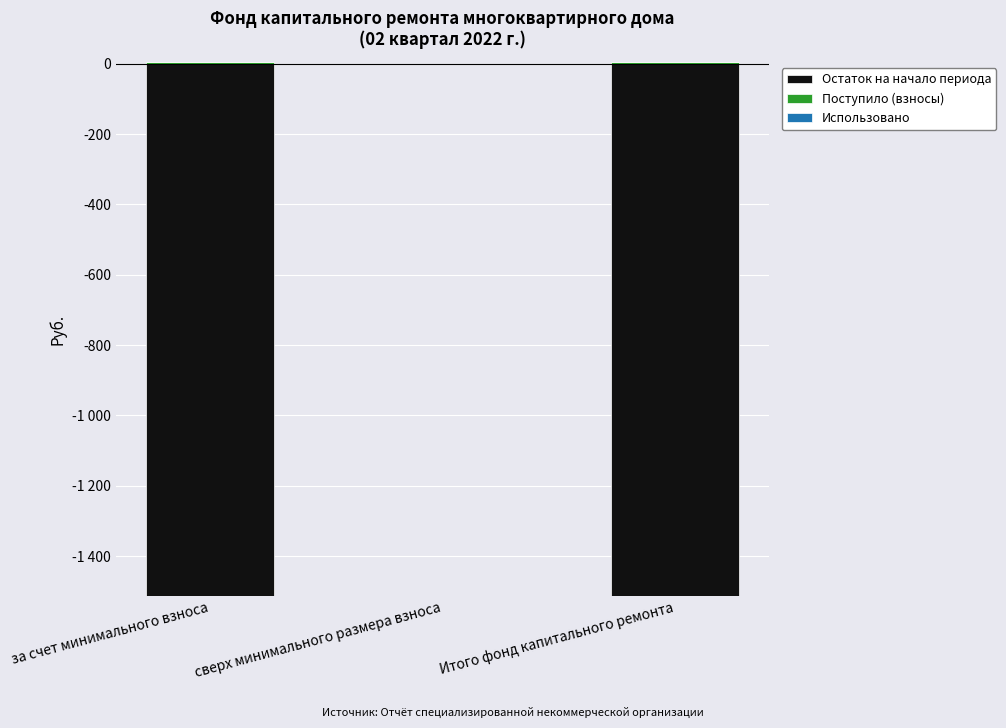

How many distinct data groups are displayed?

3